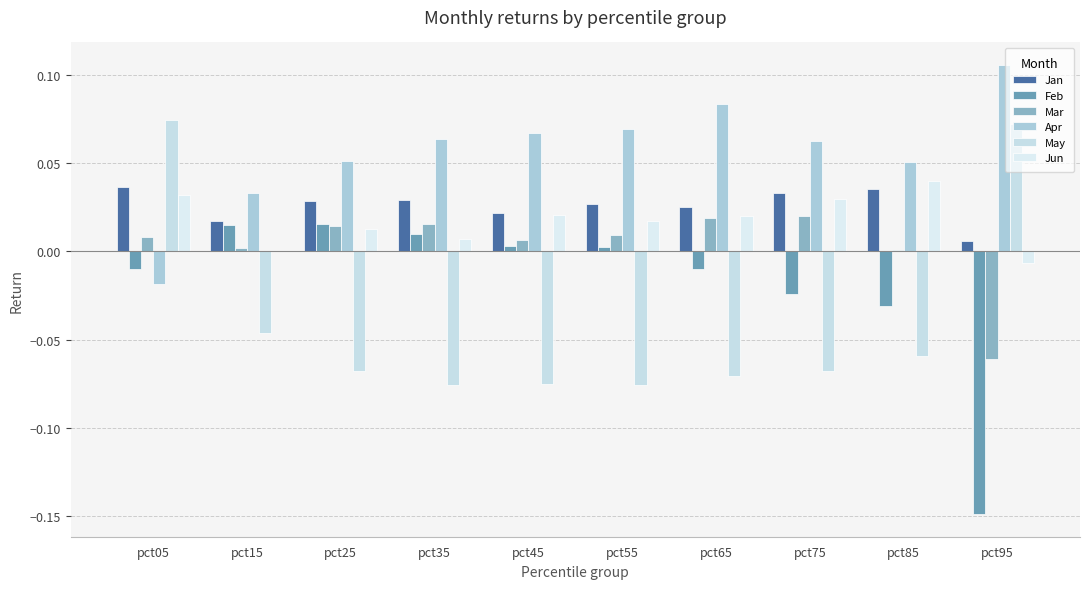

How many series are shown in this chart?

6